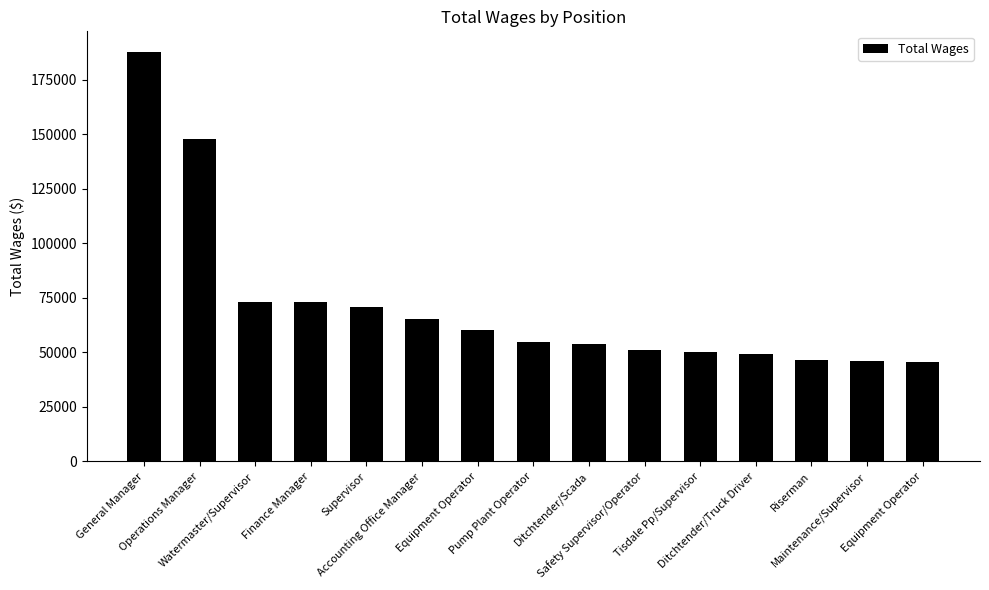

What is the change in value from General Manager to Ditchtender/Scada?

-134150